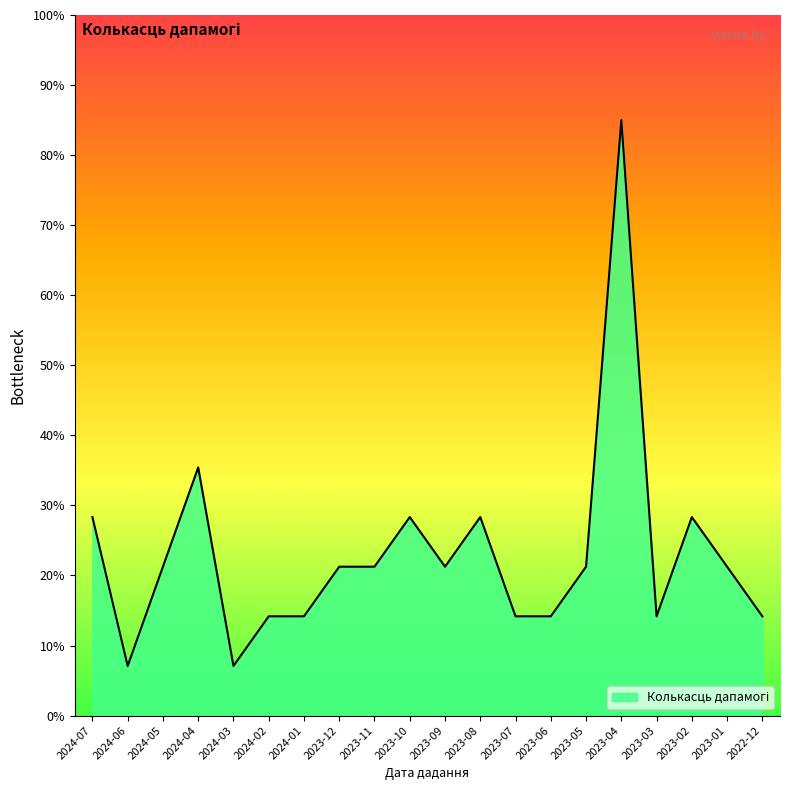

Which label corresponds to the largest value in the chart?

2023-04